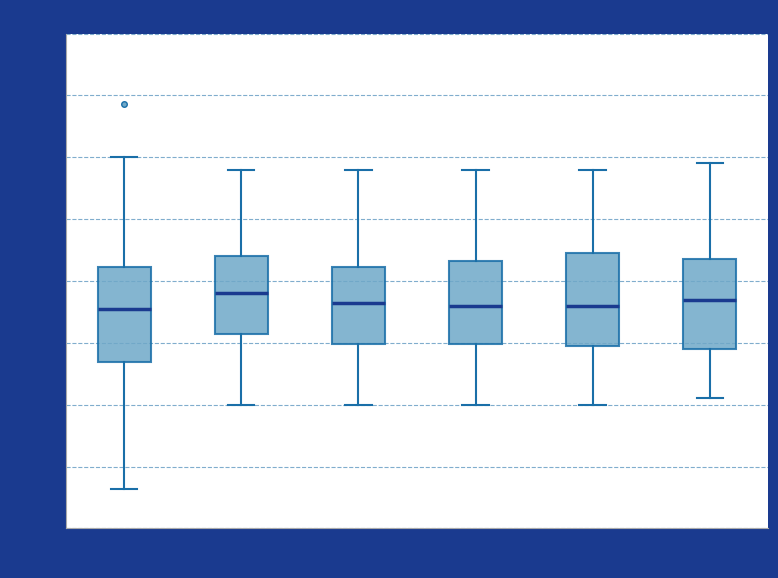

Reading left to right, read every box against the y-axis: the position of its median line, the range the box covers, and the ends of its whiskers. The values are not printed on the chart, so give them approximately, as read against the axis.

00:00-00:41: median 8.75, box 8.35 to 9.10, whiskers 7.30 to 10.00
00:42-01:23: median 8.90, box 8.60 to 9.20, whiskers 8.00 to 9.90
01:24-02:05: median 8.85, box 8.50 to 9.10, whiskers 8.00 to 9.90
02:06-02:47: median 8.80, box 8.50 to 9.15, whiskers 8.00 to 9.90
02:48-03:29: median 8.80, box 8.50 to 9.25, whiskers 8.00 to 9.90
03:30-04:11: median 8.85, box 8.45 to 9.20, whiskers 8.05 to 9.95